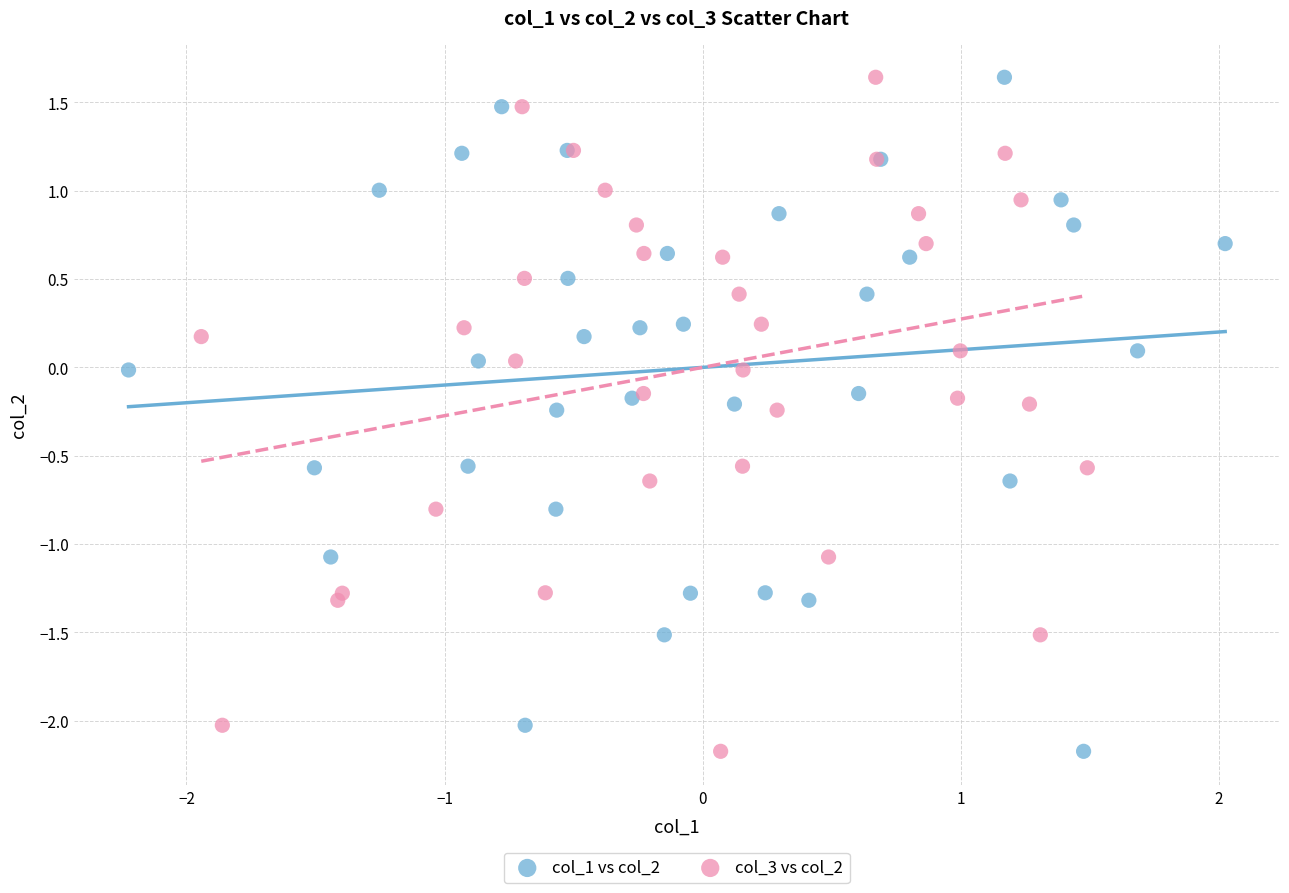

What are all the series names shown in the legend?

col_1 vs col_2, col_3 vs col_2